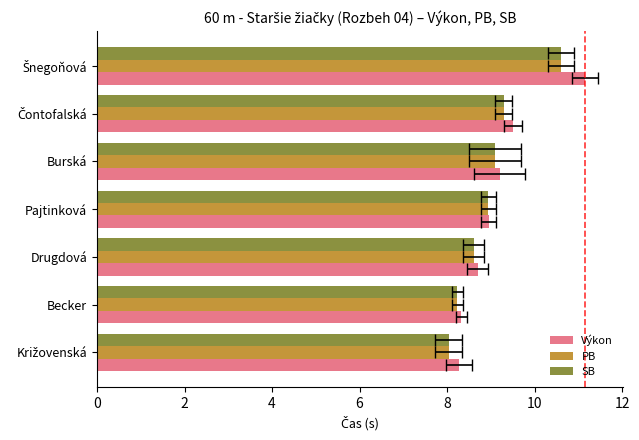

What is the smallest value displayed?

8.0